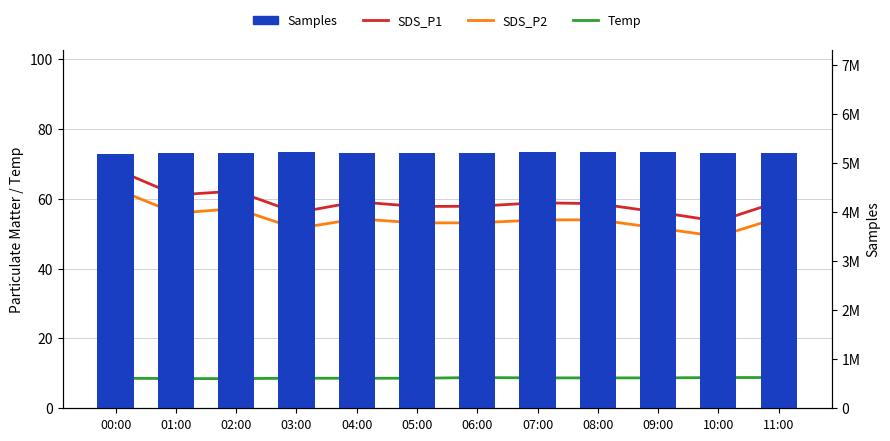

What is the total value across all series at 05:00?

5206082.5